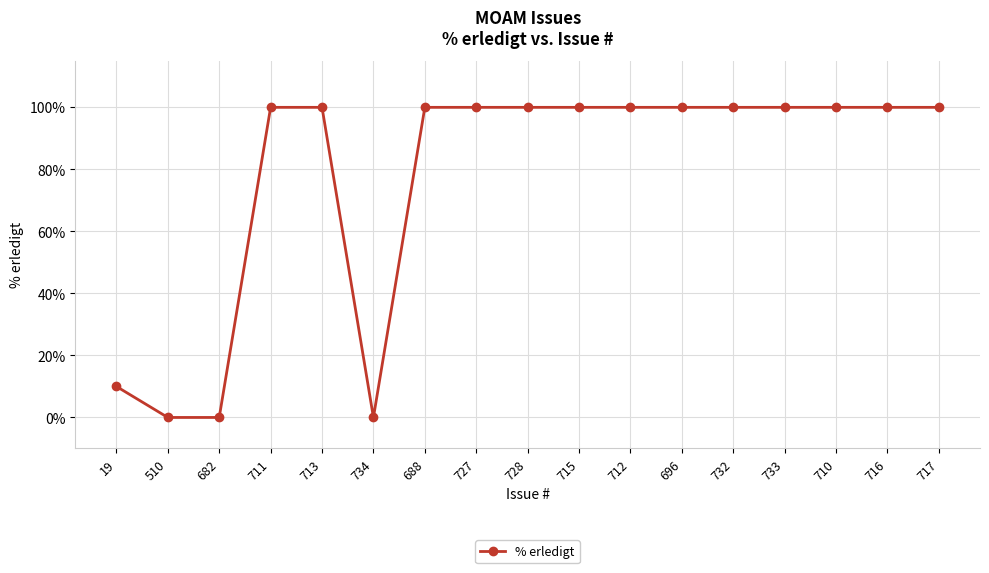

What is the difference between the values at 19 and 713?

90